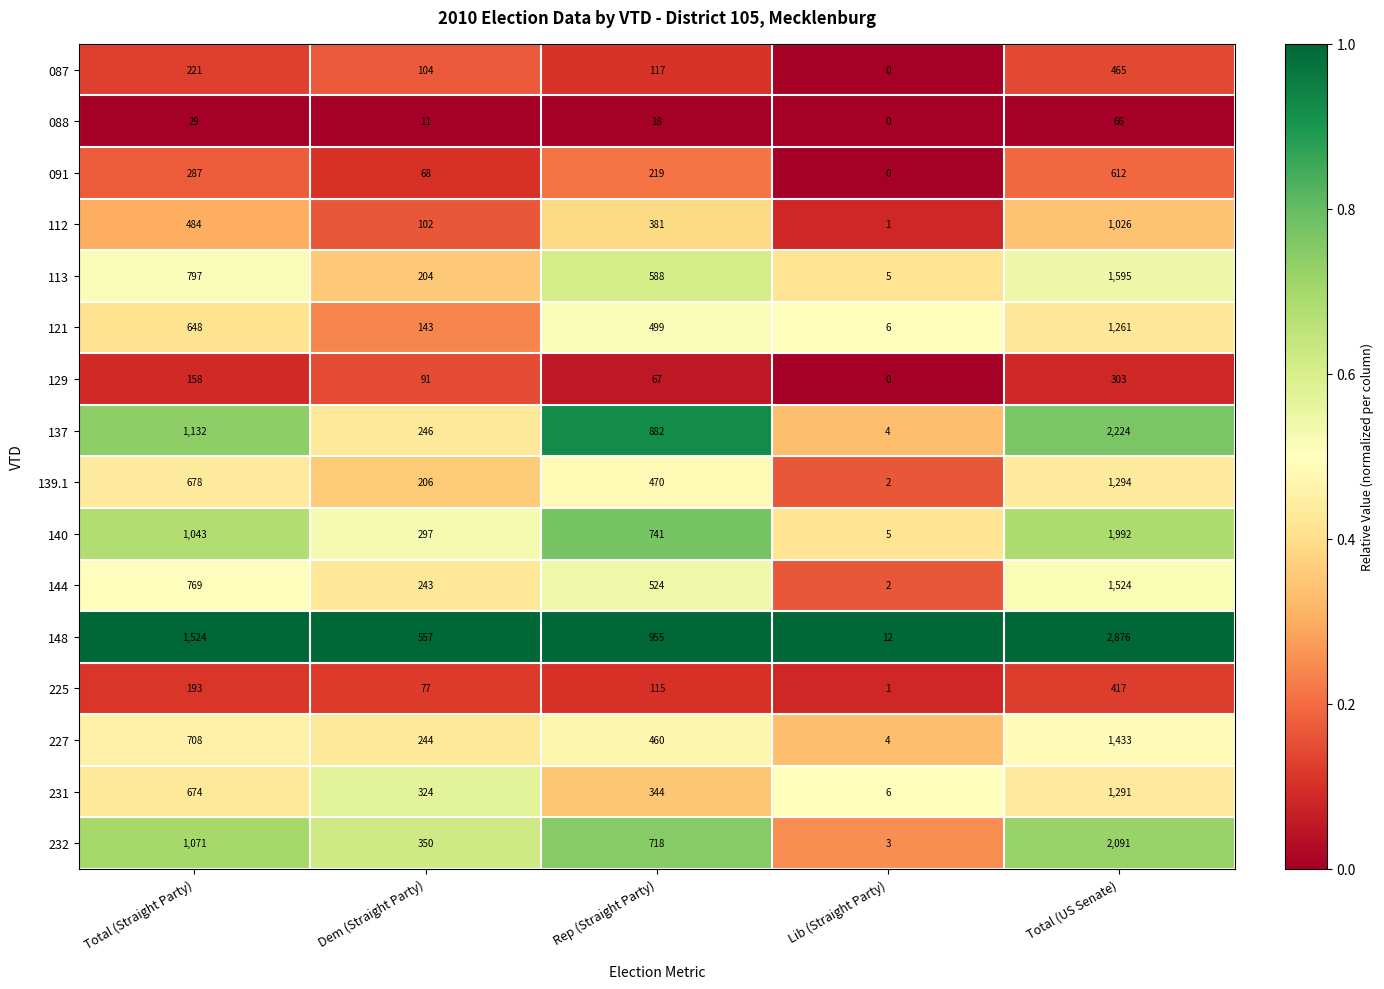

Which series has the largest range (max minus min)?

148